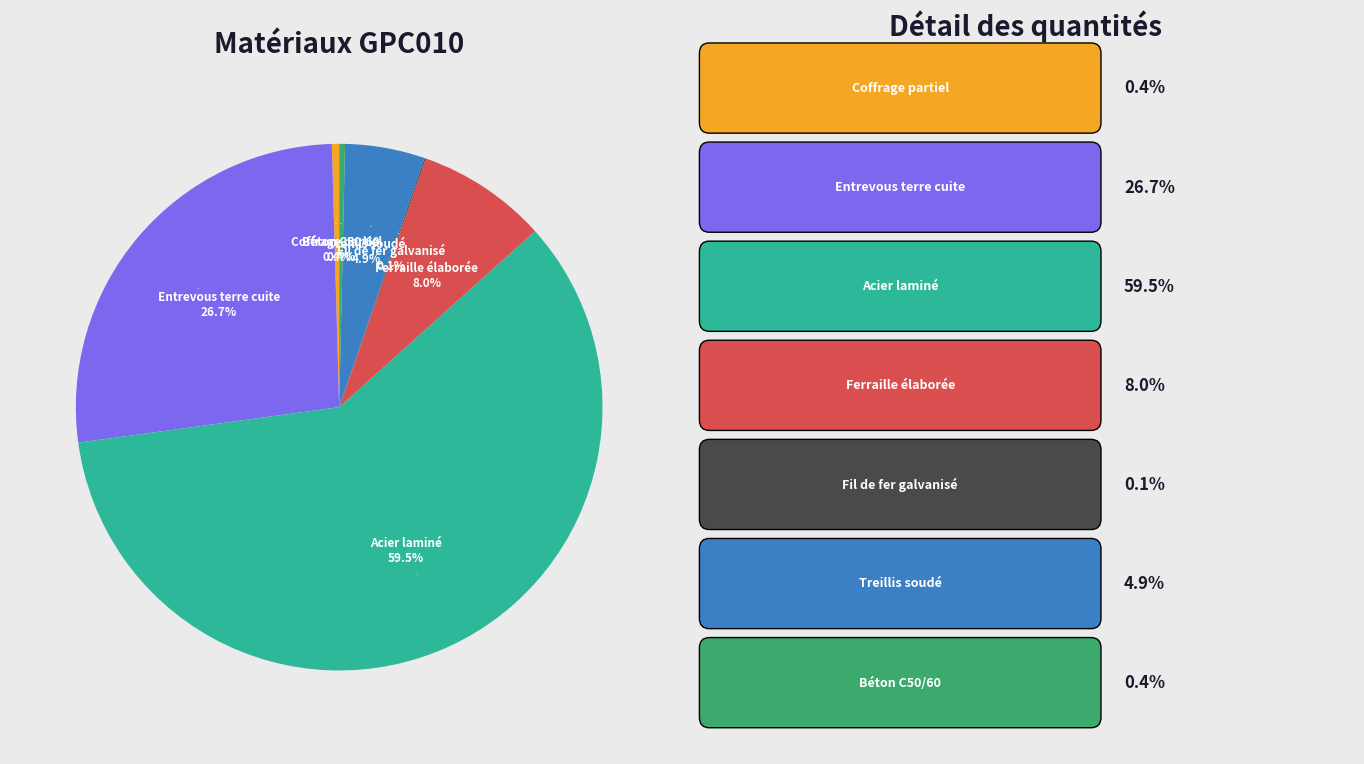

To the nearest percent, what is the difference between the largest and smallest slice percentages?

59%